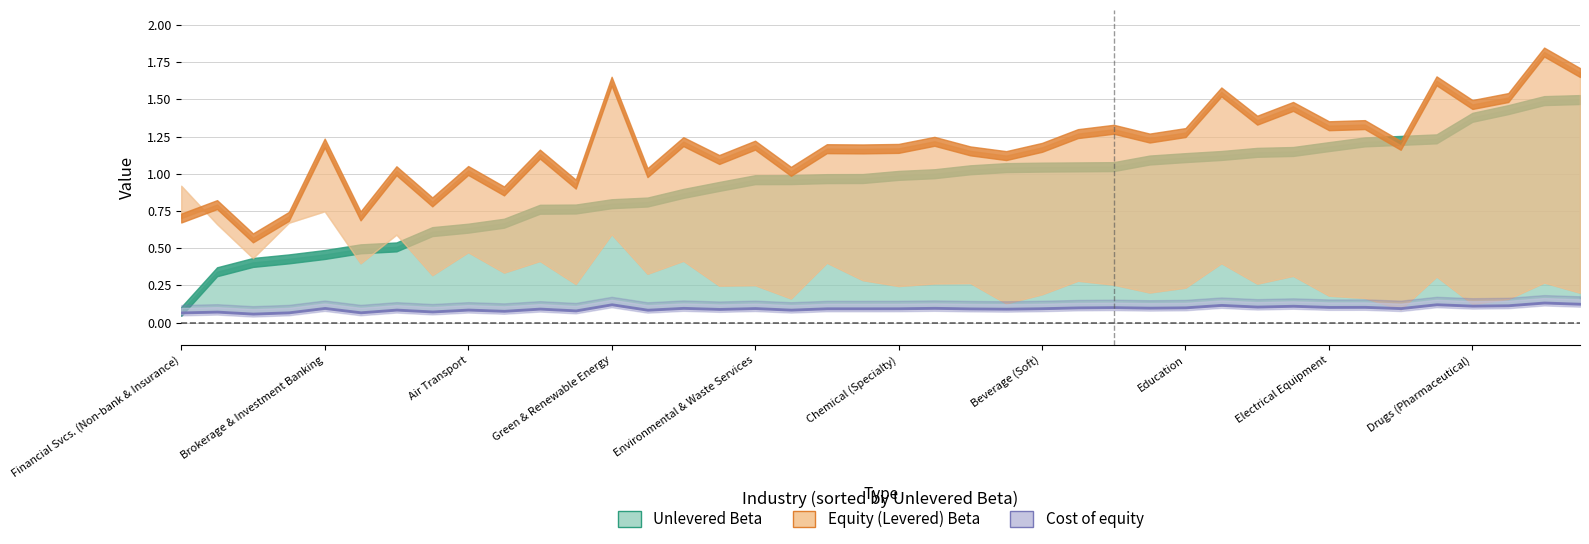

What position from the left is Entertainment?

31